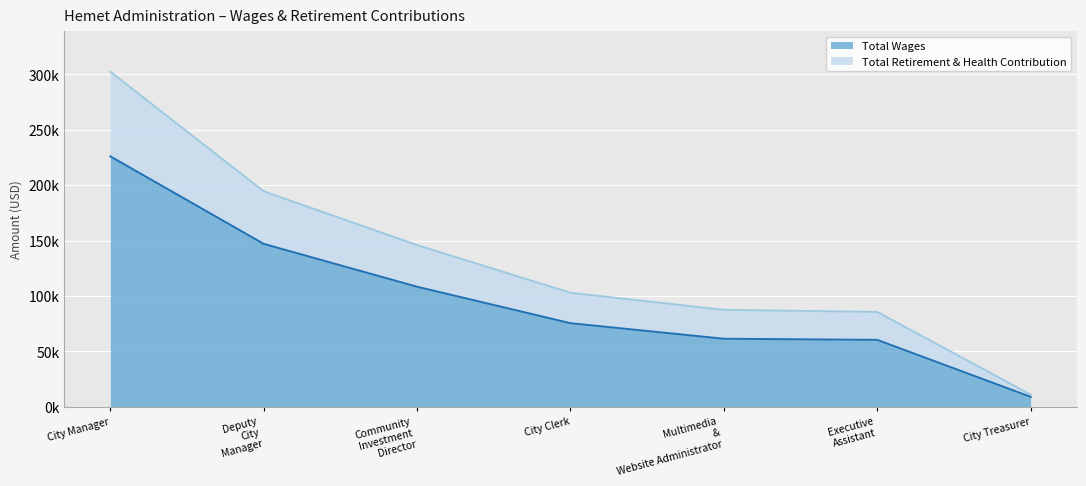

True or false: Total Wages and Total Retirement & Health Contribution intersect in this chart.

False